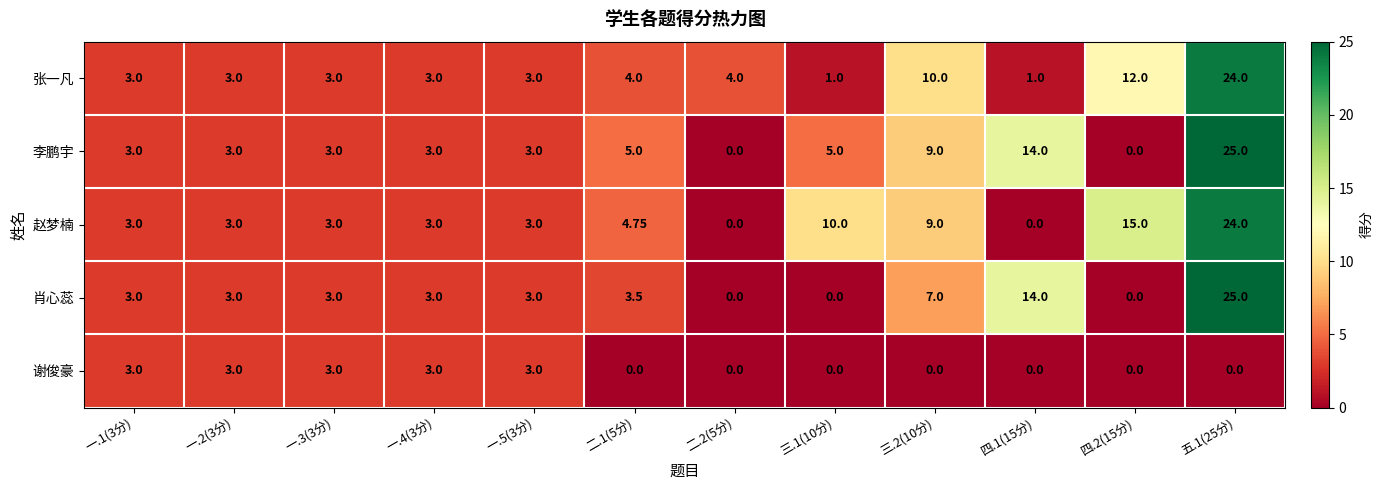

At which category does the chart reach its peak across all series?

五.1(25分)